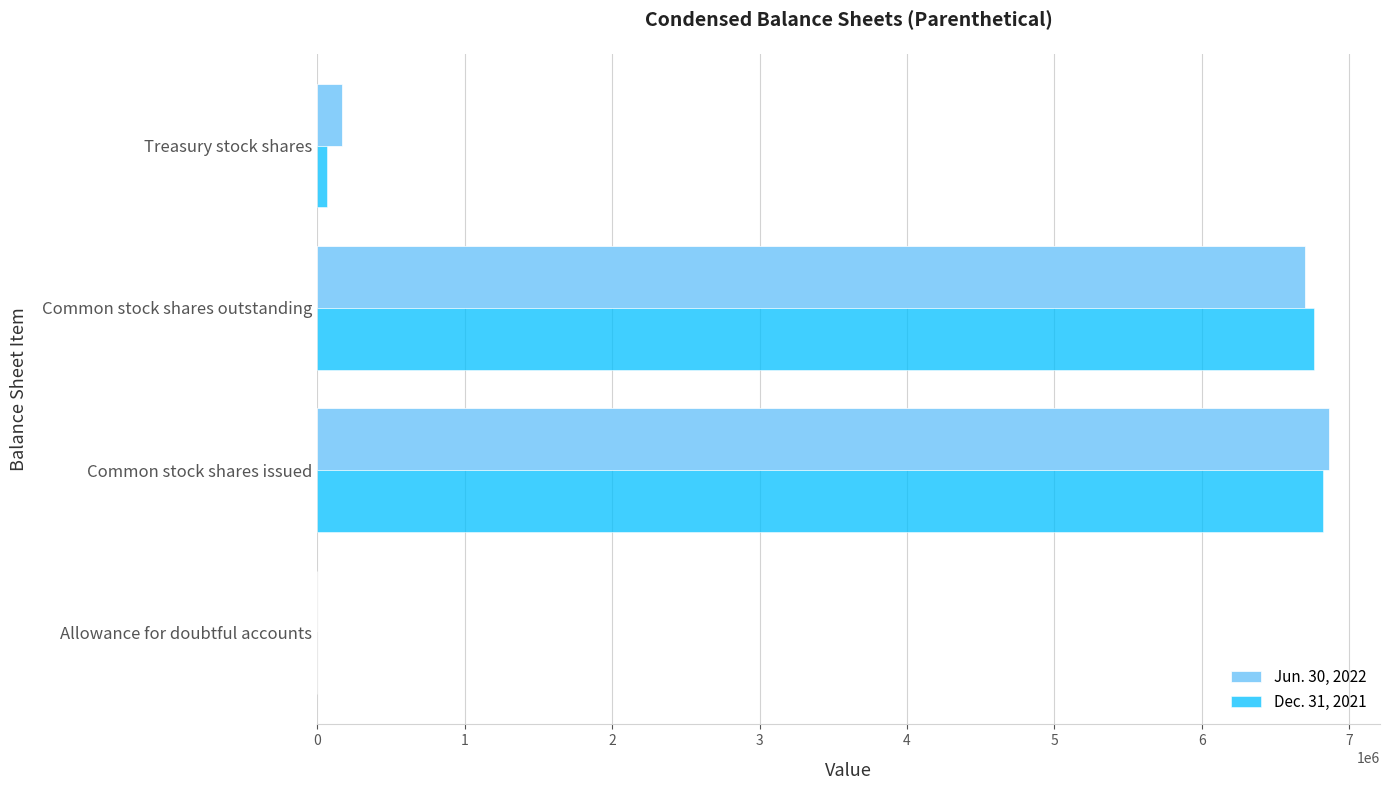

What is the total value across all series at Common stock shares outstanding?

13456119